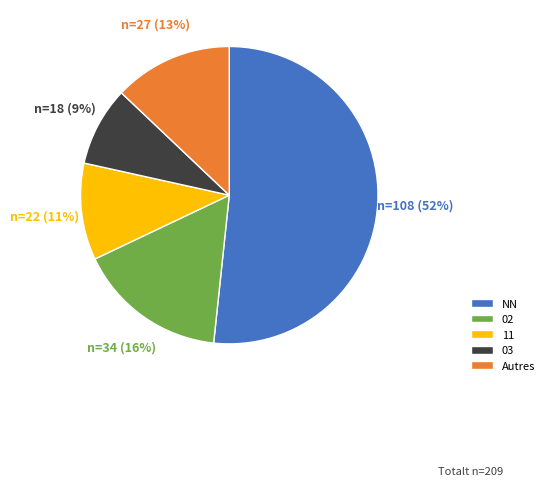

What is the ratio of the value at 03 to the value at 11?

0.8